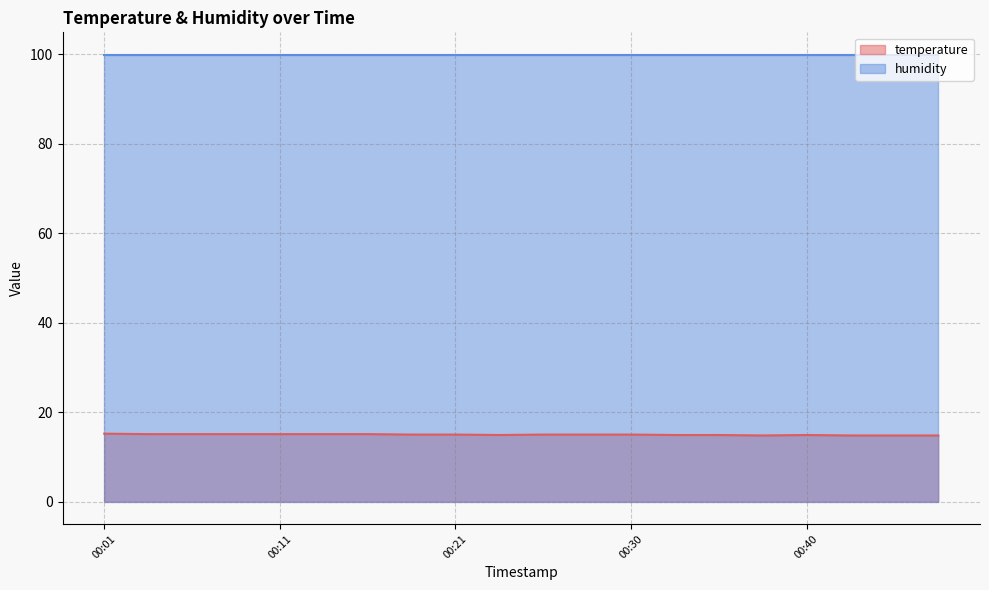

What is the value of the 12th point from the left?

15.0